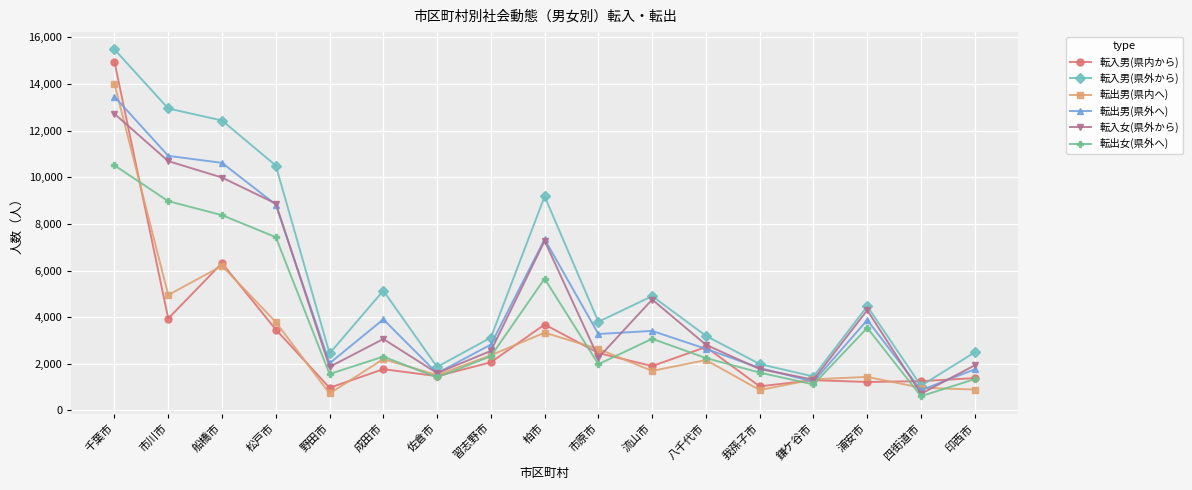

The value of 転入女(県外から) at 市原市 is 2262. True or false?

True